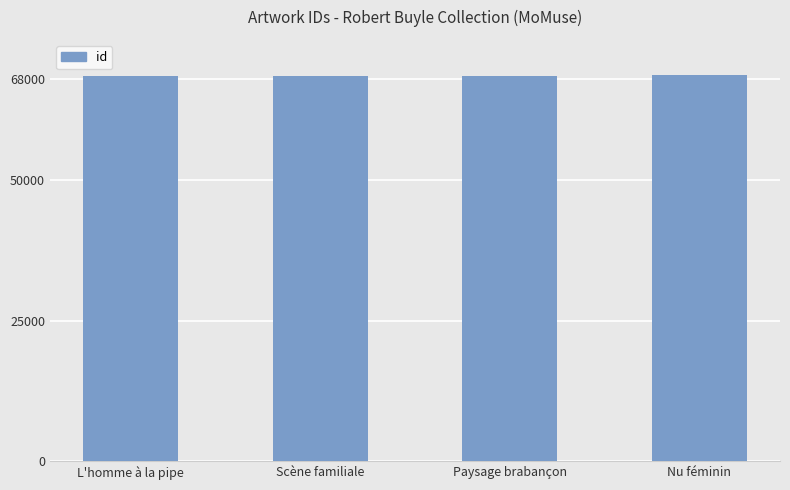

What is the smallest value displayed?

68510